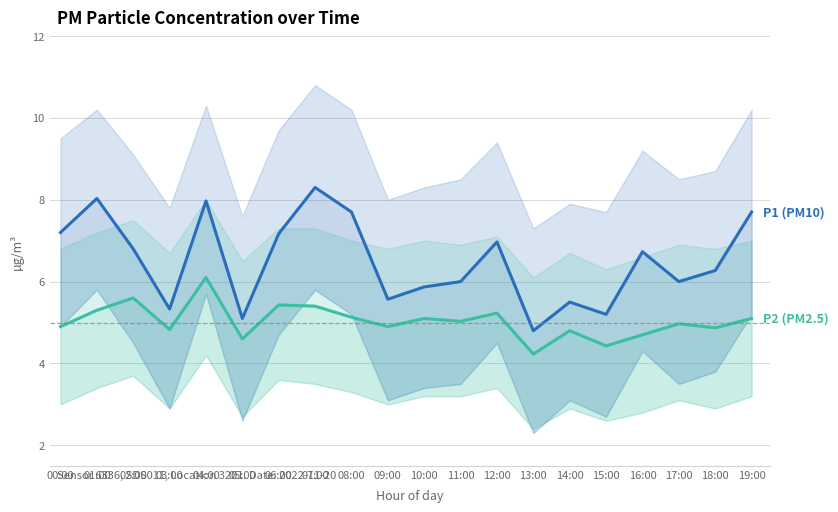

Reading left to right, list all the values displayed in this chart.

P1 (PM10): 7.2	8.0	6.8	5.3	8.0	5.1	7.2	8.3	7.7	5.6	5.9	6.0	7.0	4.8	5.5	5.2	6.7	6.0	6.3	7.7
P2 (PM2.5): 4.9	5.3	5.6	4.8	6.1	4.6	5.4	5.4	5.1	4.9	5.1	5.0	5.2	4.2	4.8	4.4	4.7	5.0	4.9	5.1